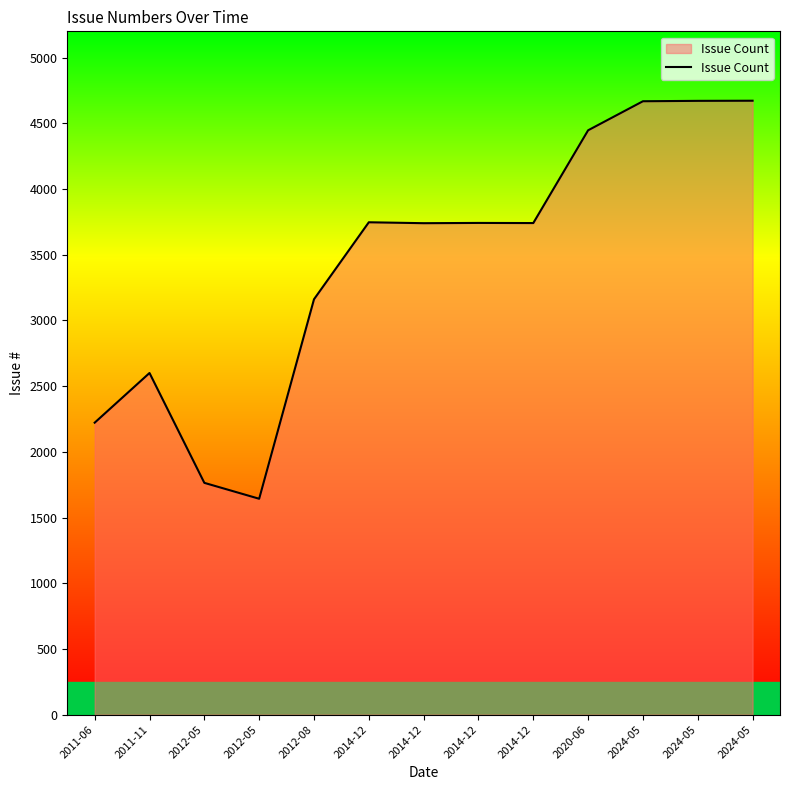

Is this an area chart (filled region under the line)?

Yes